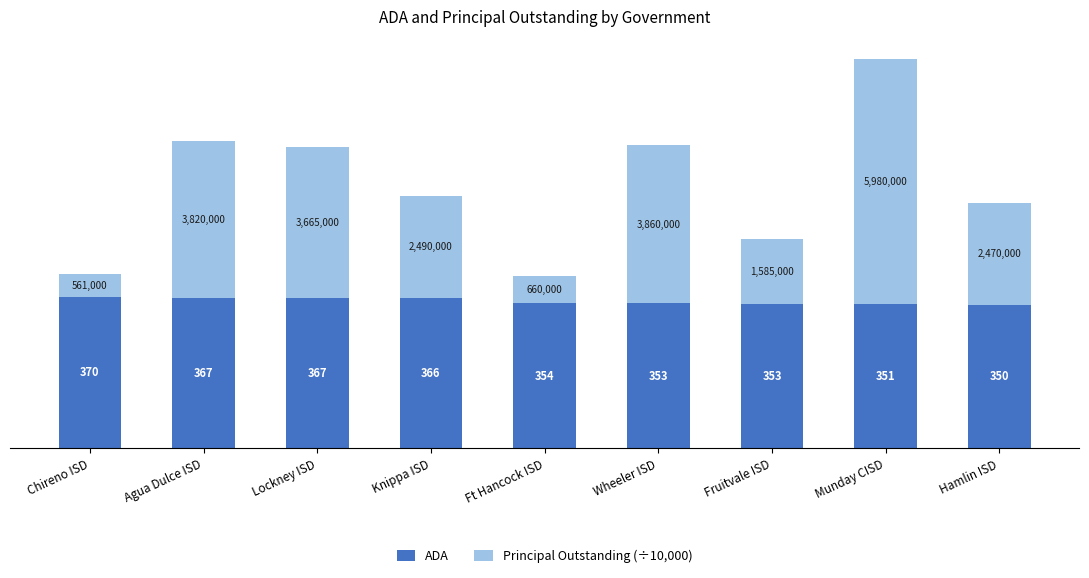

At which label does ADA first exceed 354?

Chireno ISD